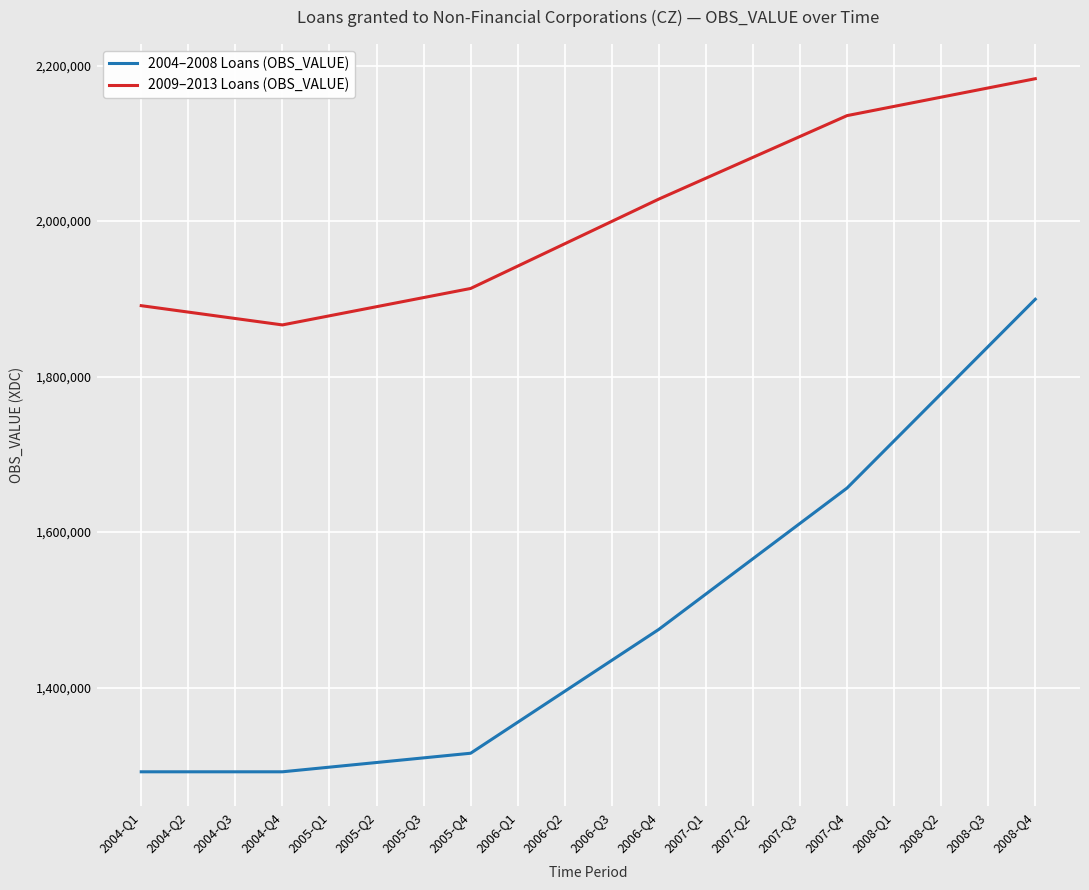

Which series has the widest spread of values?

2004–2008 Loans (OBS_VALUE)